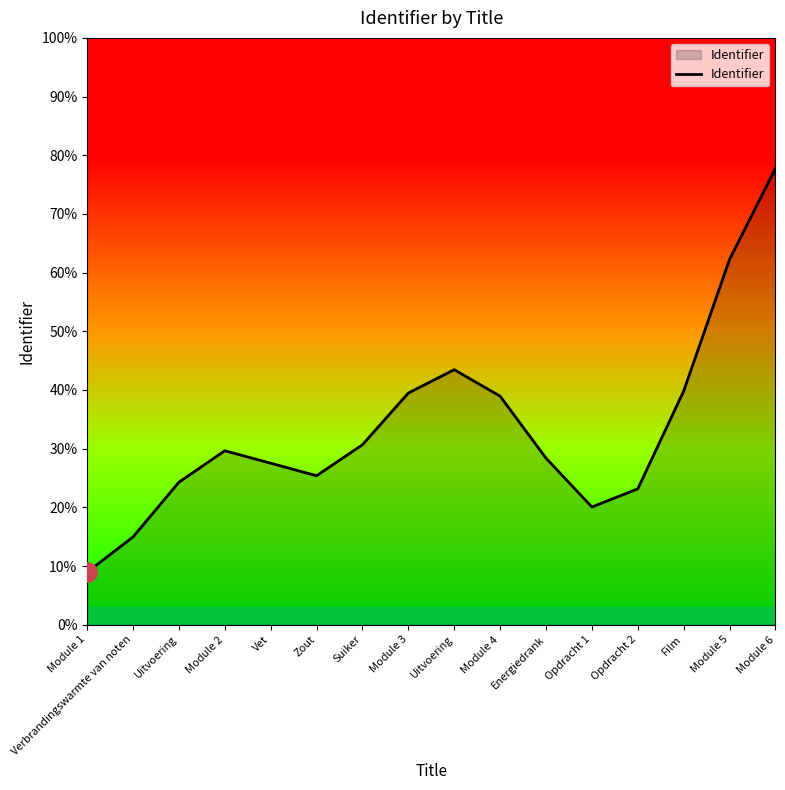

Is this an area chart (filled region under the line)?

Yes